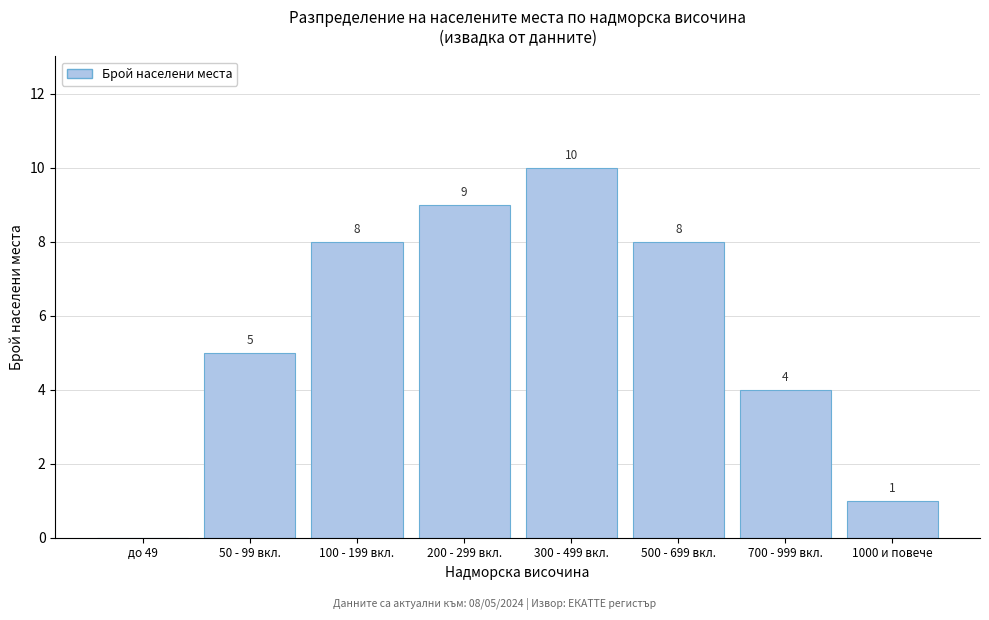

Reading right to left, extract all data points from this chart.

1000 и повече=1	700 - 999 вкл.=4	500 - 699 вкл.=8	300 - 499 вкл.=10	200 - 299 вкл.=9	100 - 199 вкл.=8	50 - 99 вкл.=5	до 49=0